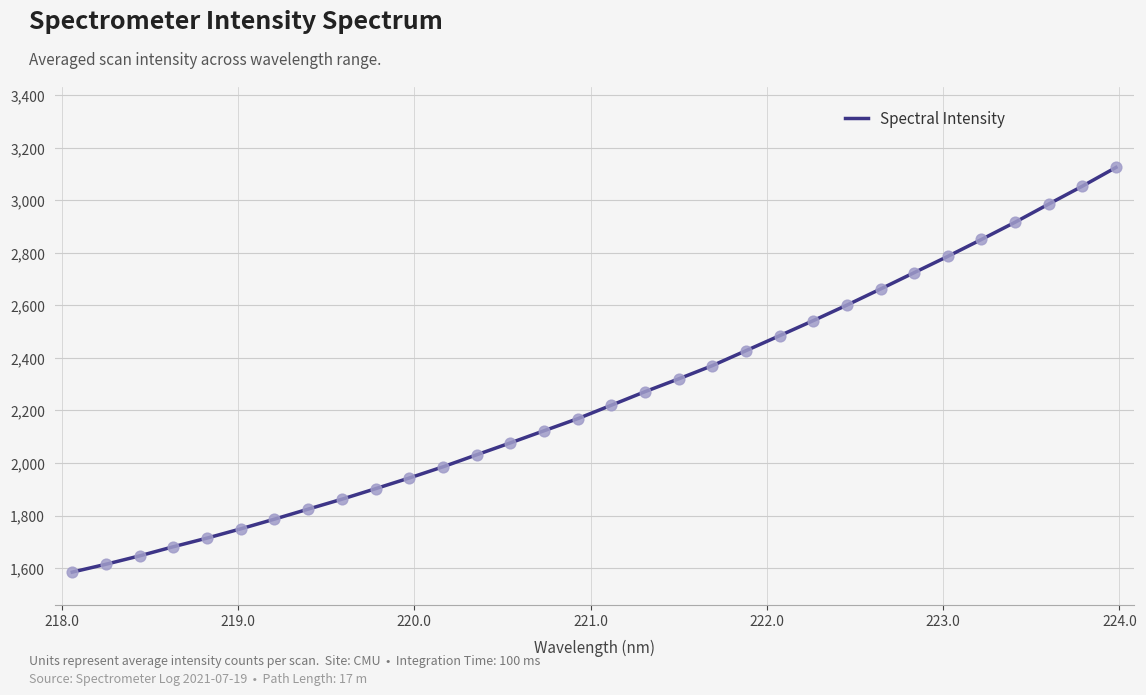

What is the maximum value shown in the chart?

3125.4